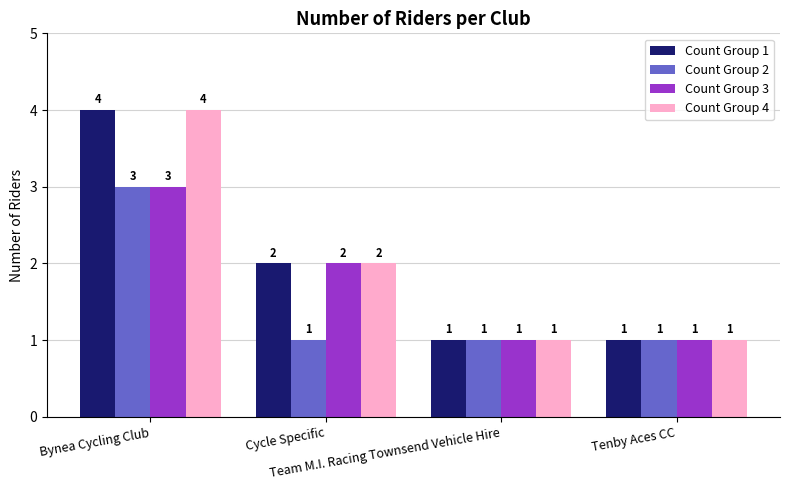

Is it true that Count Group 2 equals 1 at Tenby Aces CC?

True